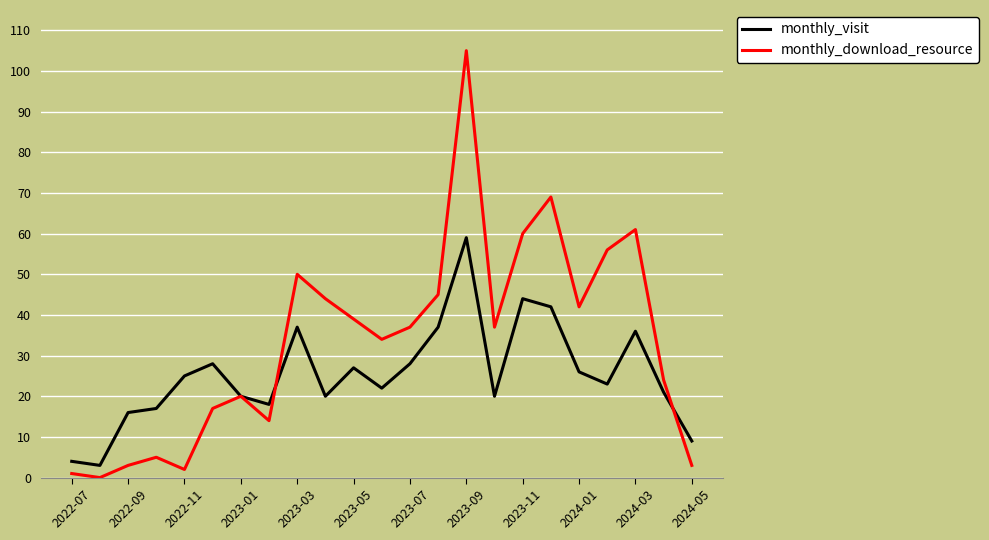

How many values in monthly_download_resource are above zero?

22